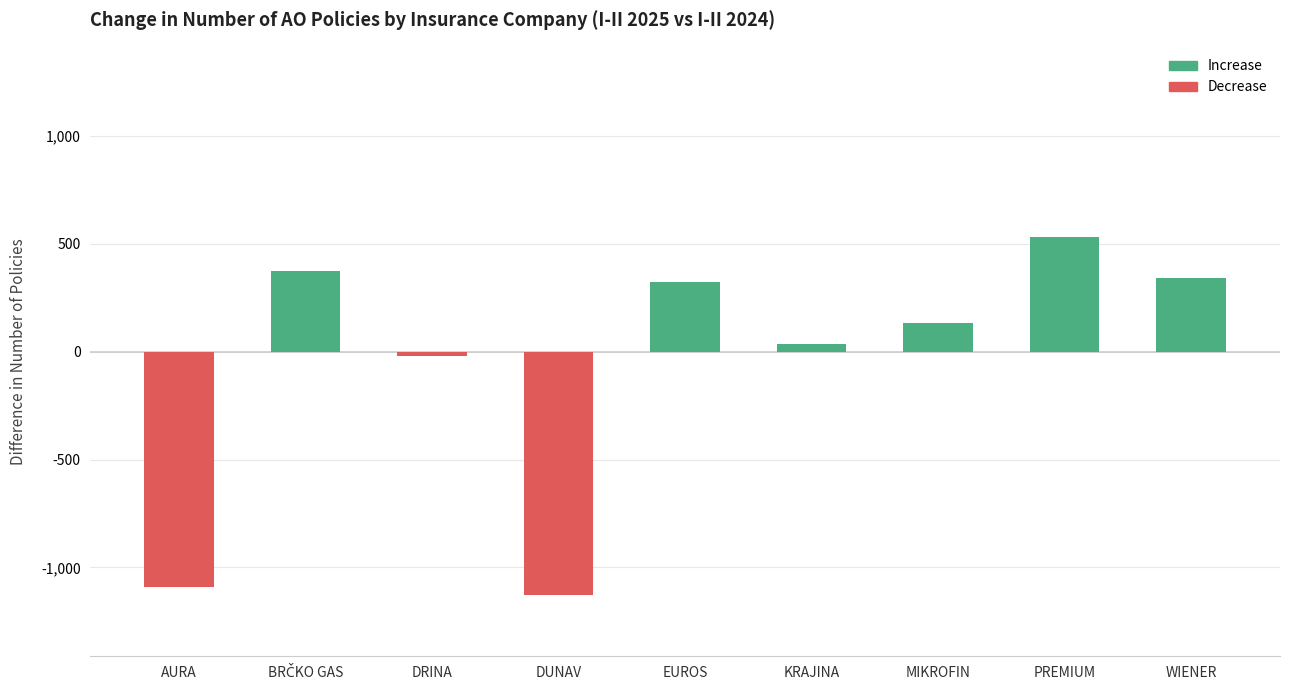

Reading right to left, extract all data points from this chart.

341	532	131	36	324	-1129	-21	375	-1090